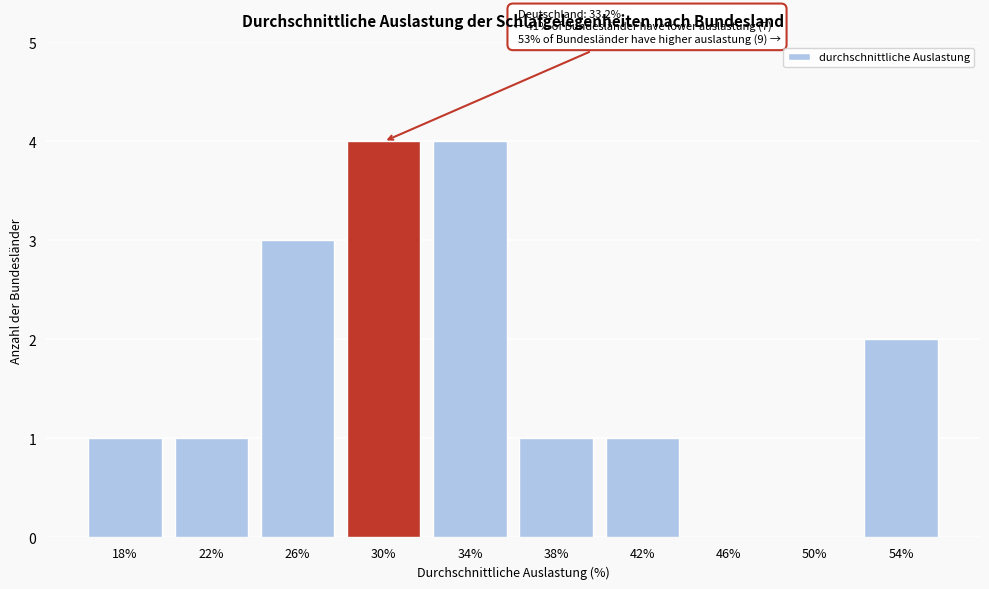

Reading left to right, transcribe all the data shown in this chart.

18%=1	22%=1	26%=3	30%=4	34%=4	38%=1	42%=1	46%=0	50%=0	54%=2